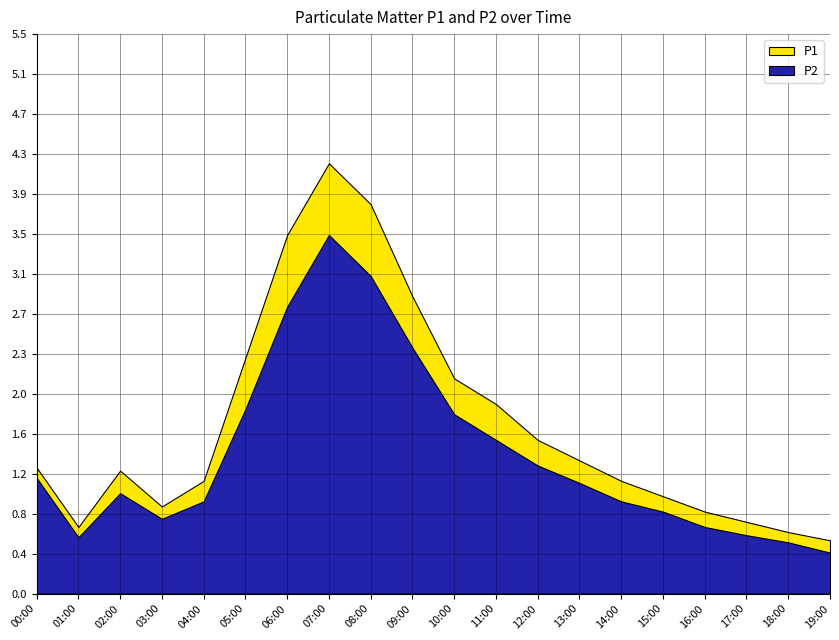

Reading left to right, list all the values displayed in this chart.

P1: 00:00=1.2	01:00=0.7	02:00=1.2	03:00=0.8	04:00=1.1	05:00=2.3	06:00=3.5	07:00=4.2	08:00=3.8	09:00=2.9	10:00=2.1	11:00=1.9	12:00=1.5	13:00=1.3	14:00=1.1	15:00=0.9	16:00=0.8	17:00=0.7	18:00=0.6	19:00=0.5
P2: 00:00=1.1	01:00=0.6	02:00=1.0	03:00=0.7	04:00=0.9	05:00=1.8	06:00=2.8	07:00=3.5	08:00=3.1	09:00=2.4	10:00=1.8	11:00=1.5	12:00=1.2	13:00=1.1	14:00=0.9	15:00=0.8	16:00=0.7	17:00=0.6	18:00=0.5	19:00=0.4